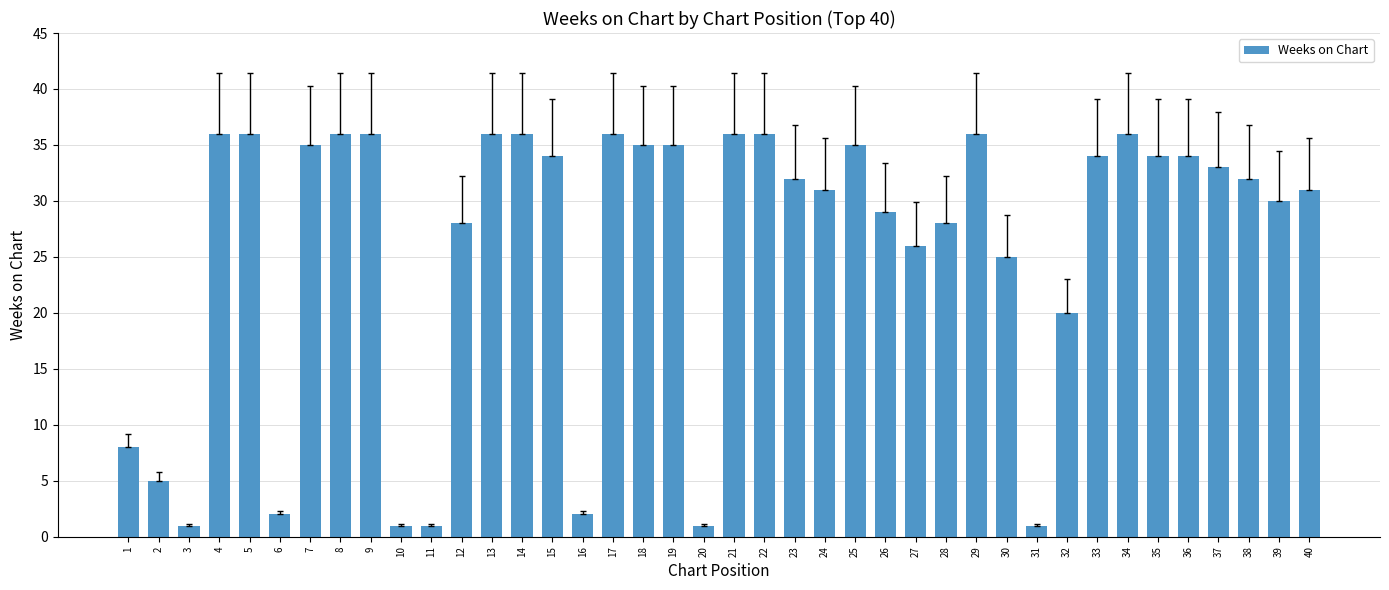

Does the chart contain stacked bars?

No